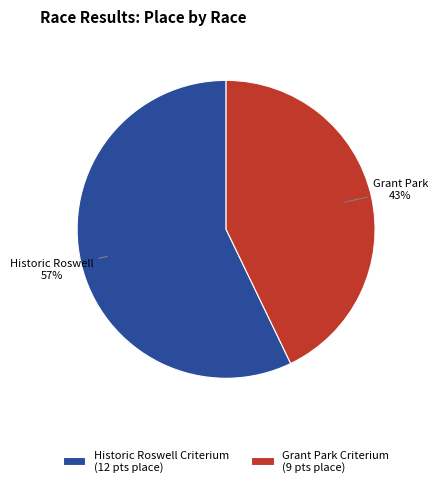

To the nearest percent, what percentage of the pie is Grant Park Criterium?

43%